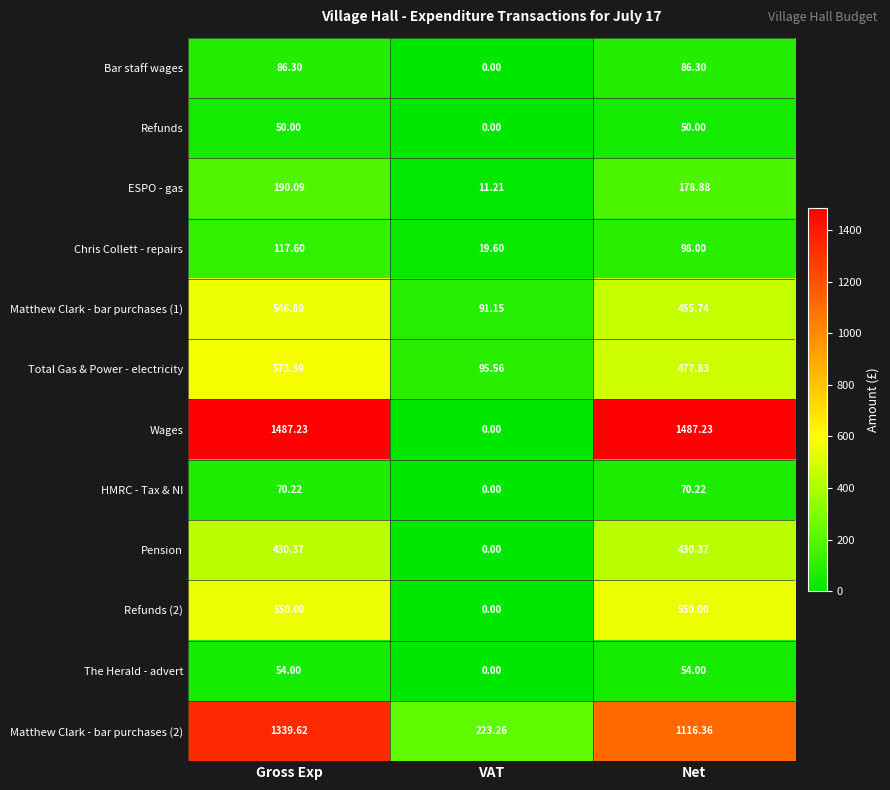

At which category is the sum across all series the highest?

Gross Exp